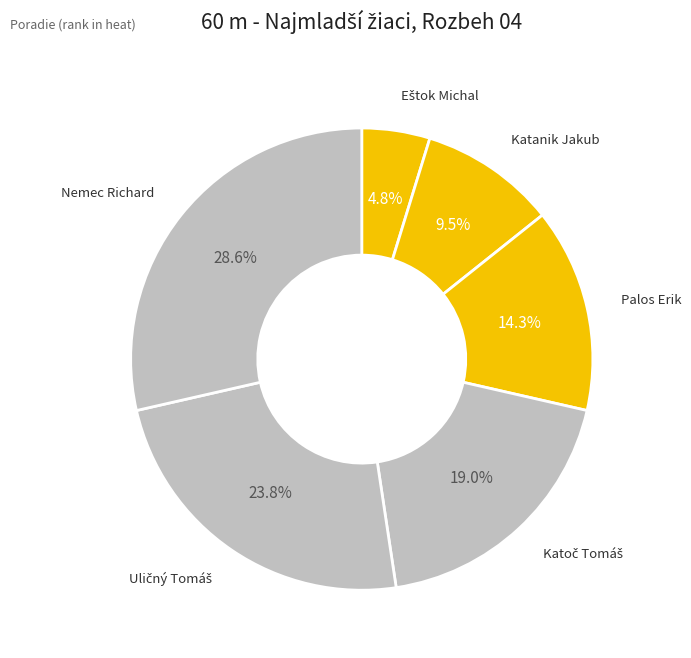

To the nearest percent, what is the difference between the largest and smallest slice percentages?

24%